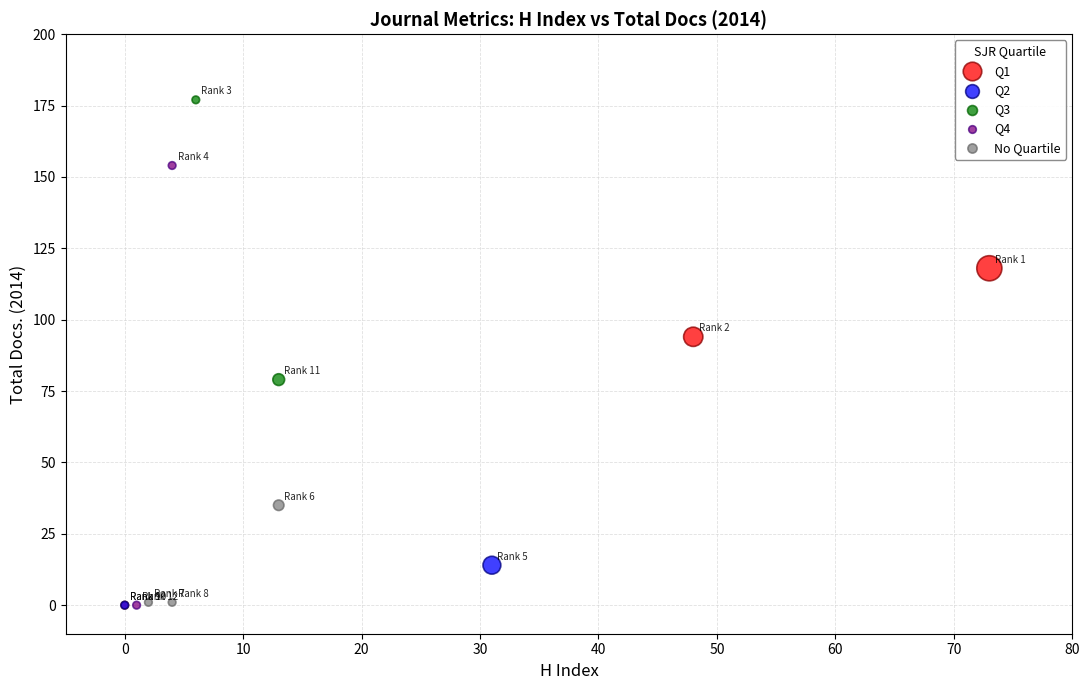

What are all the series names shown in the legend?

Q1, Q2, Q3, Q4, No Quartile